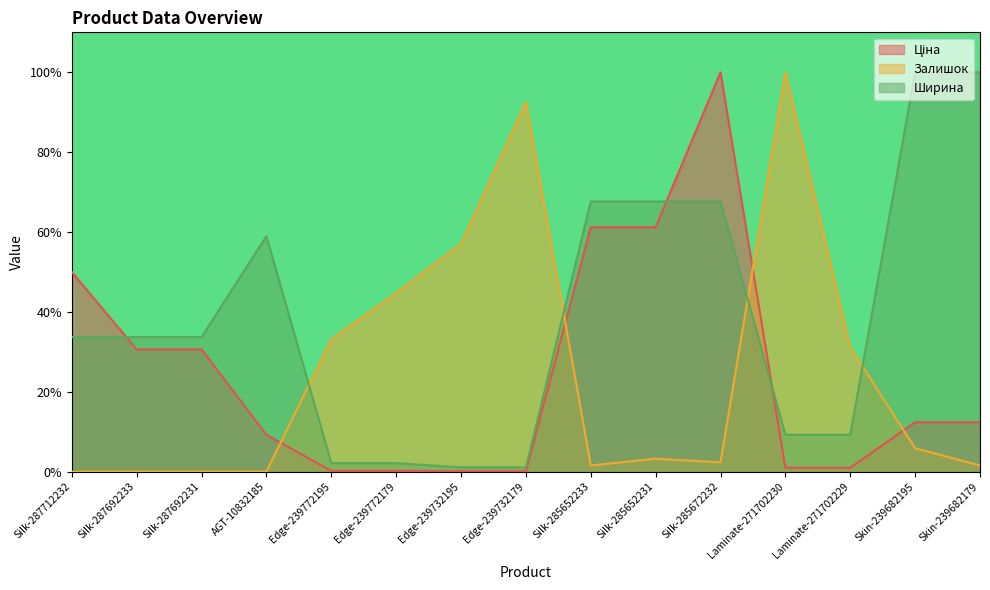

What is the sum of the Ціна values at Skin-239682195 and Silk-287712232?

0.6